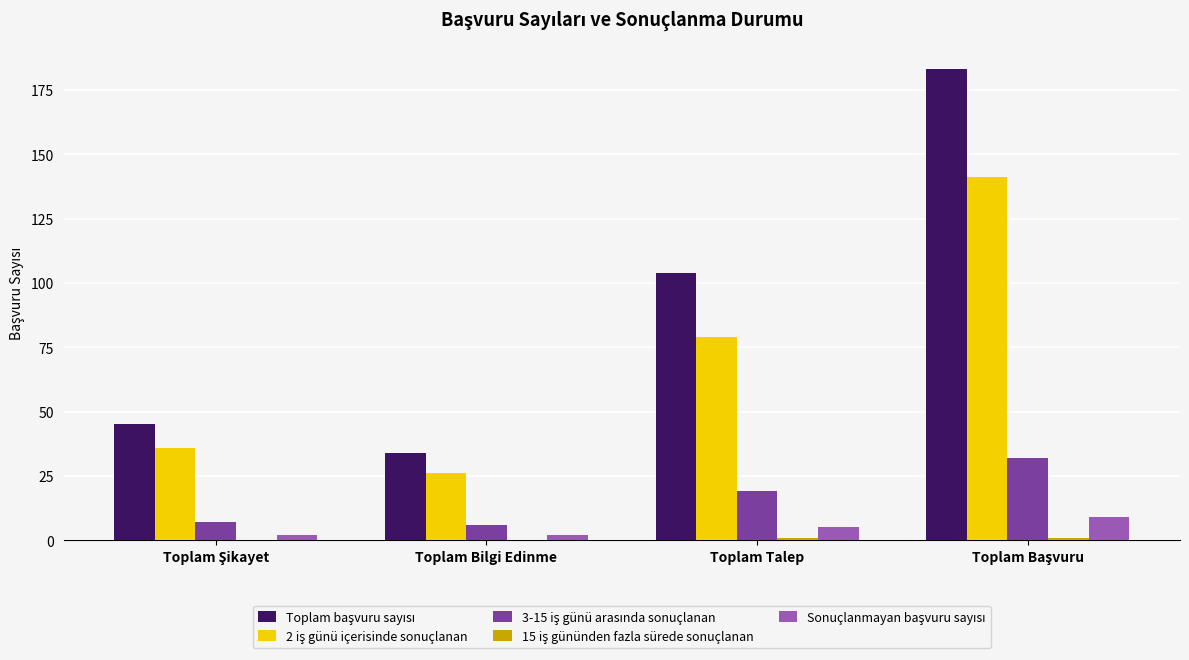

What is the greatest value displayed?

183